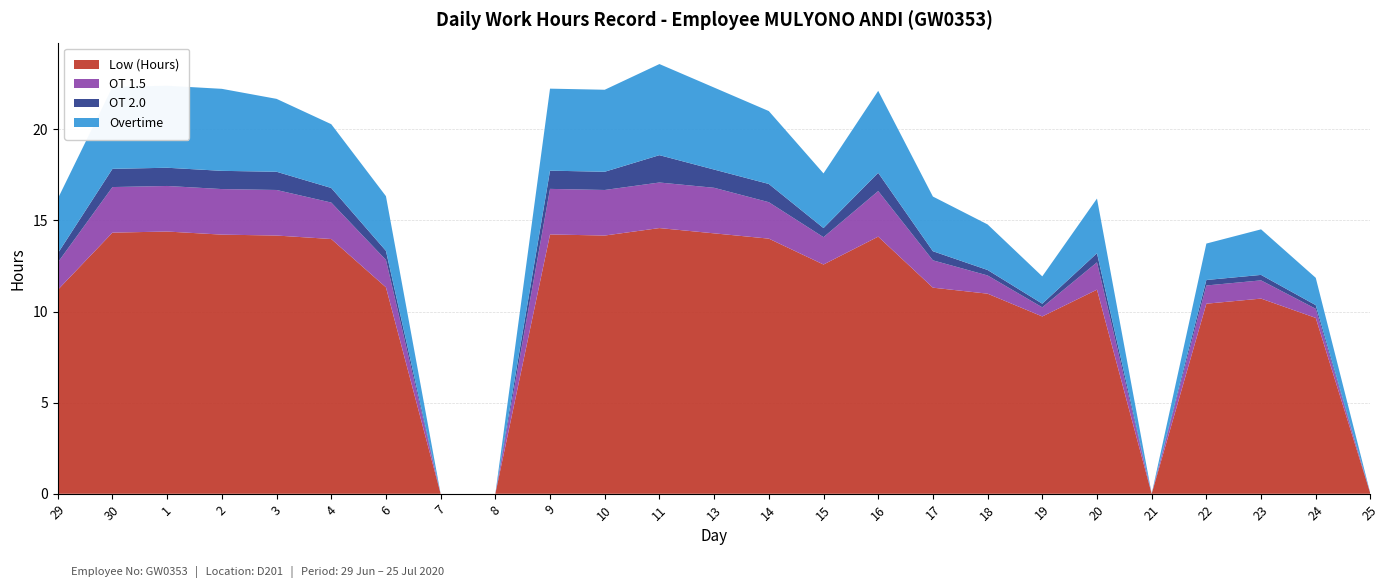

Reading left to right, what are all the values shown in this chart?

Low (Hours): 11.2	14.3	14.4	14.2	14.2	14.0	11.3	0.0	0.0	14.2	14.2	14.6	14.3	14.0	12.6	14.1	11.3	11.0	9.7	11.2	0.0	10.4	10.7	9.7	0.0
OT 1.5: 1.5	2.5	2.5	2.5	2.5	2.0	1.5	0.0	0.0	2.5	2.5	2.5	2.5	2.0	1.5	2.5	1.5	1.0	0.5	1.5	0.0	1.0	1.0	0.5	0.0
OT 2.0: 0.5	1.0	1.0	1.0	1.0	0.8	0.5	0.0	0.0	1.0	1.0	1.5	1.0	1.0	0.5	1.0	0.5	0.3	0.2	0.5	0.0	0.3	0.3	0.2	0.0
Overtime: 3.0	4.5	4.5	4.5	4.0	3.5	3.0	0.0	0.0	4.5	4.5	5.0	4.5	4.0	3.0	4.5	3.0	2.5	1.5	3.0	0.0	2.0	2.5	1.5	0.0